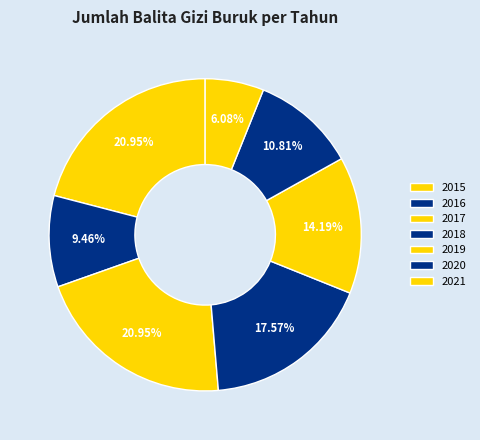

To the nearest percent, what portion does 2016 represent?

9%